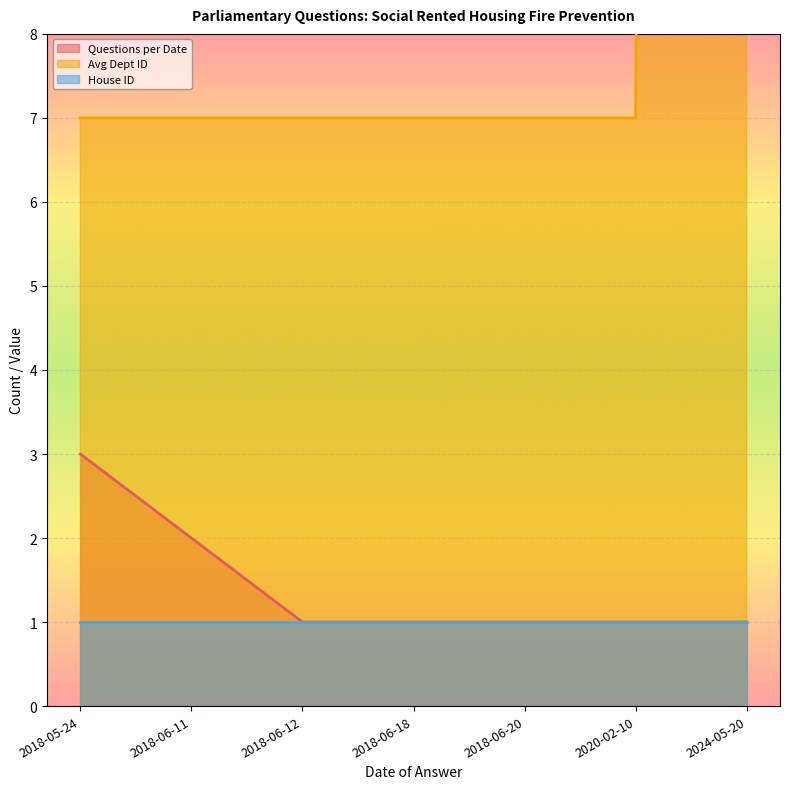

The value of Avg Dept ID at 2018-06-20 is 7. True or false?

True